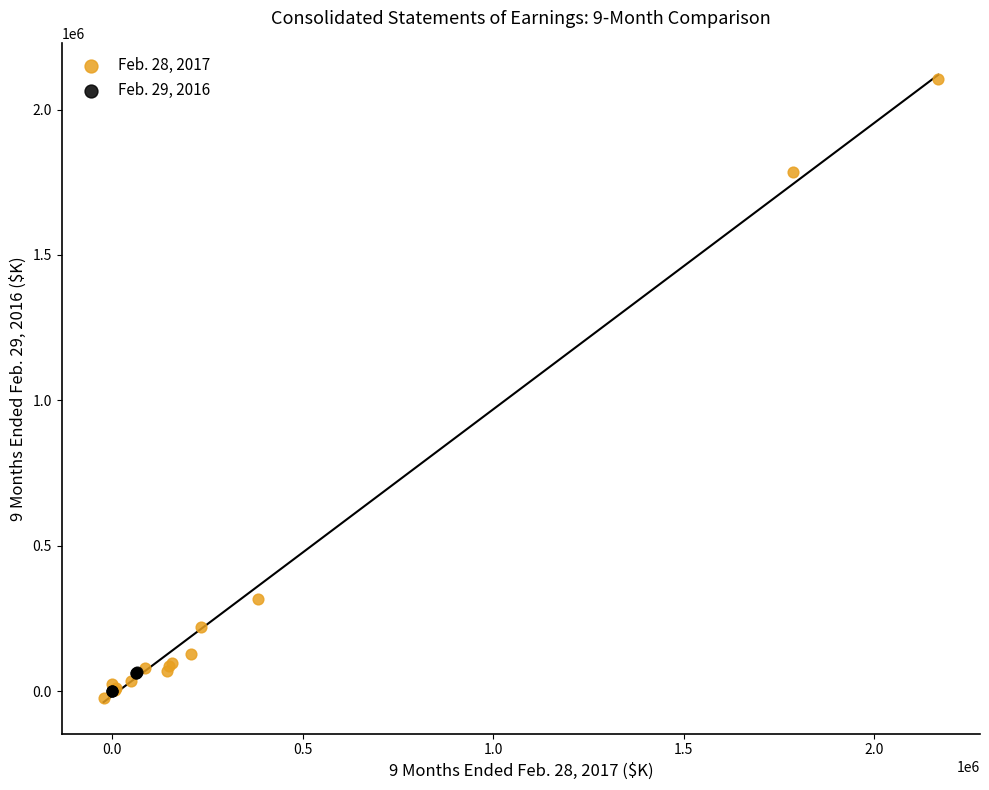

Which series has the largest Y range (max minus min)?

Feb. 28, 2017